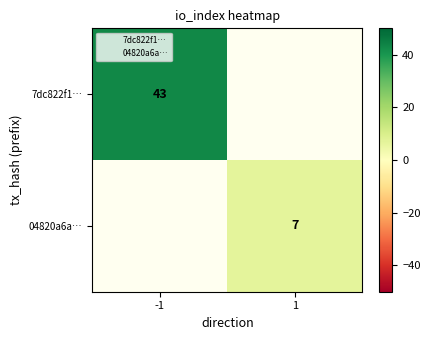

Which series has the largest range (max minus min)?

7dc822f1…